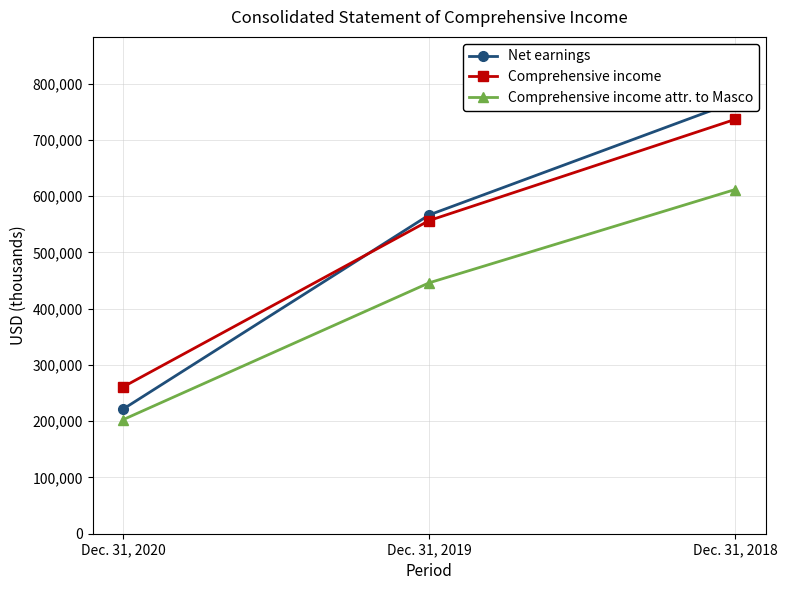

The Comprehensive income series shows 736290 at Dec. 31, 2018. True or false?

True